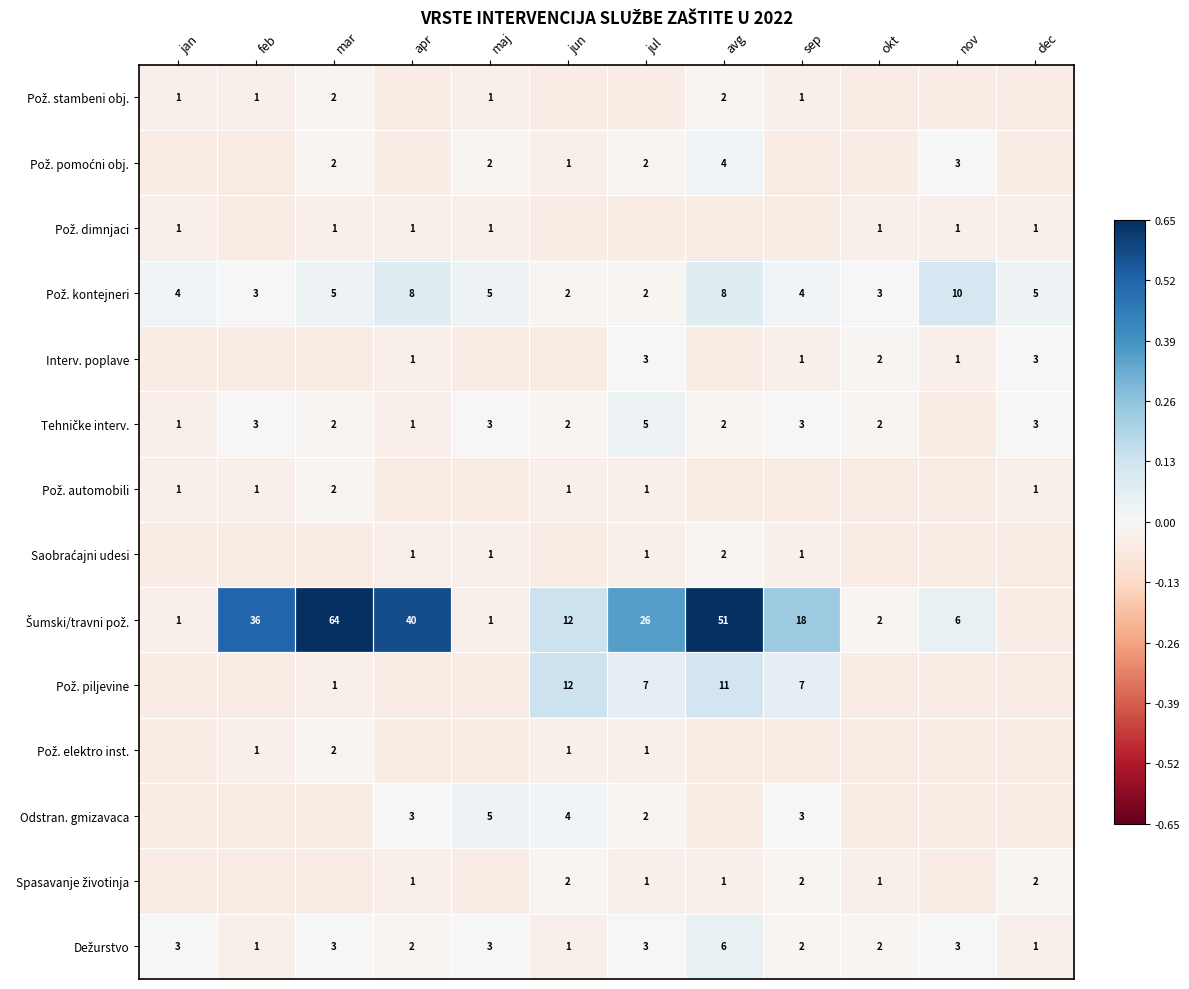

The Pož. dimnjaci series shows -0.1 at avg. True or false?

False